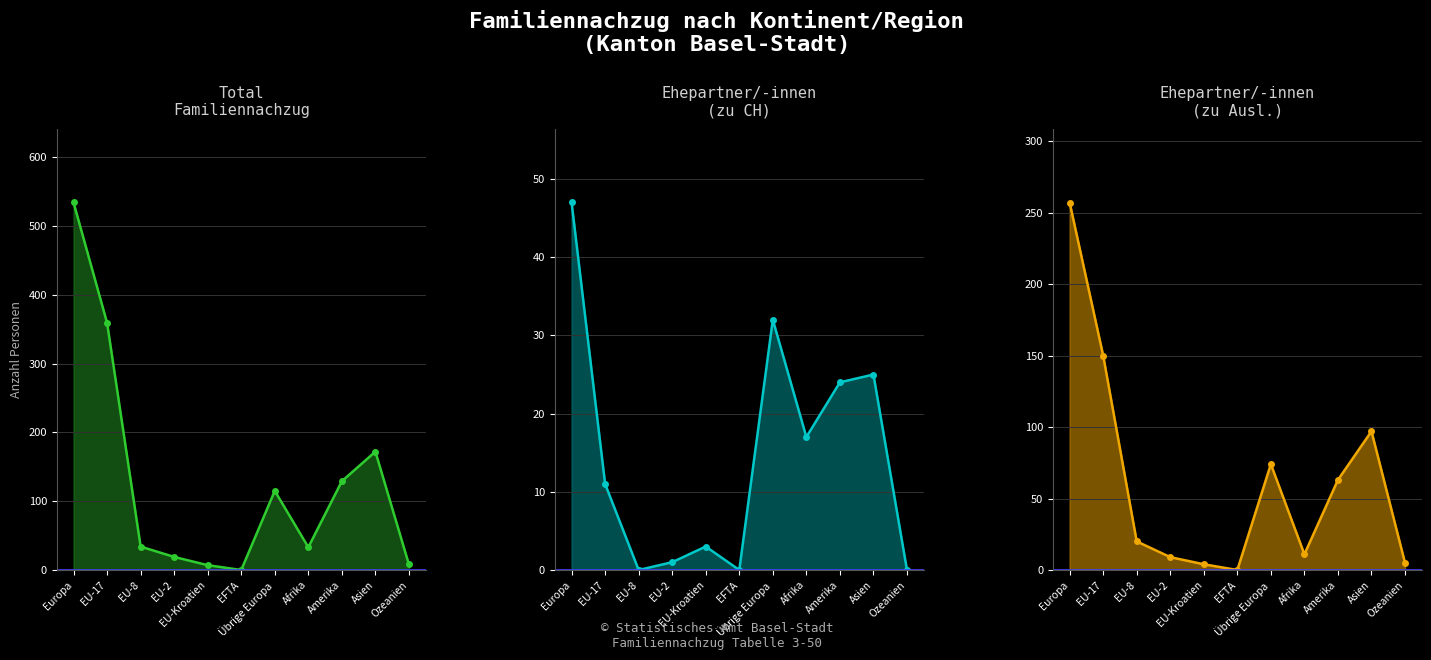

What is the difference between the maximum and minimum values in the Ehepartner/-innen (Ausl.) series?

257